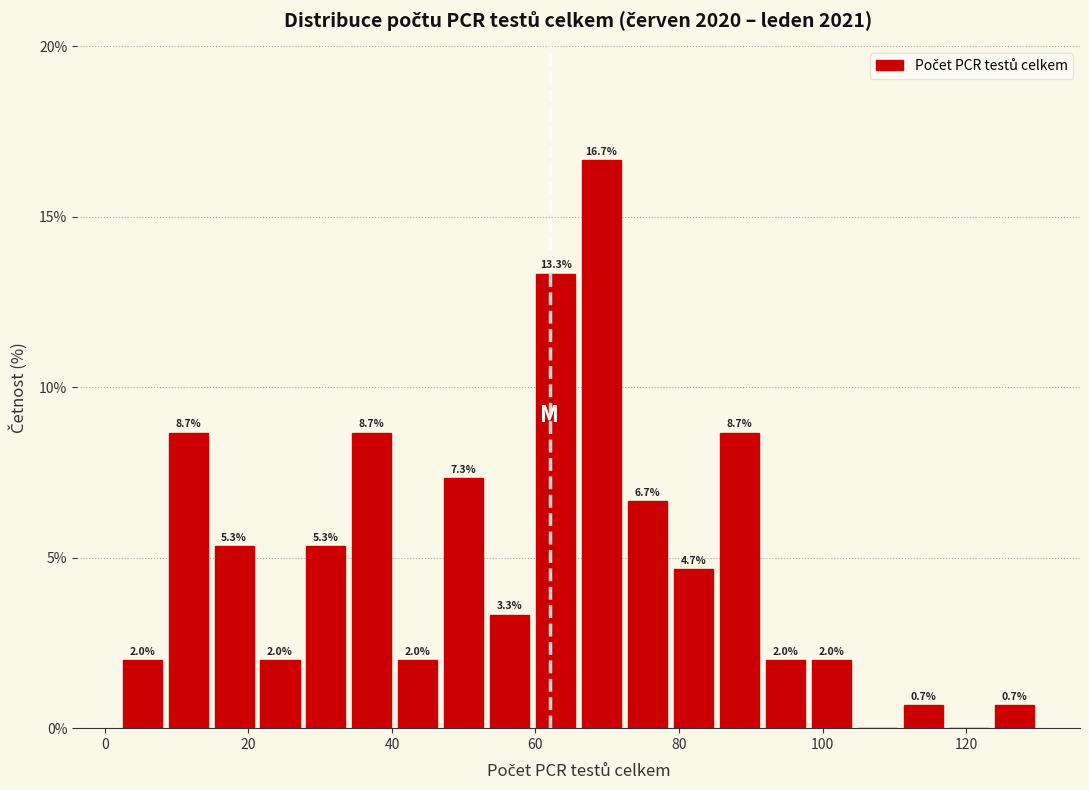

Read against the x-axis, roughly where is the centre of the tallest bar?

70